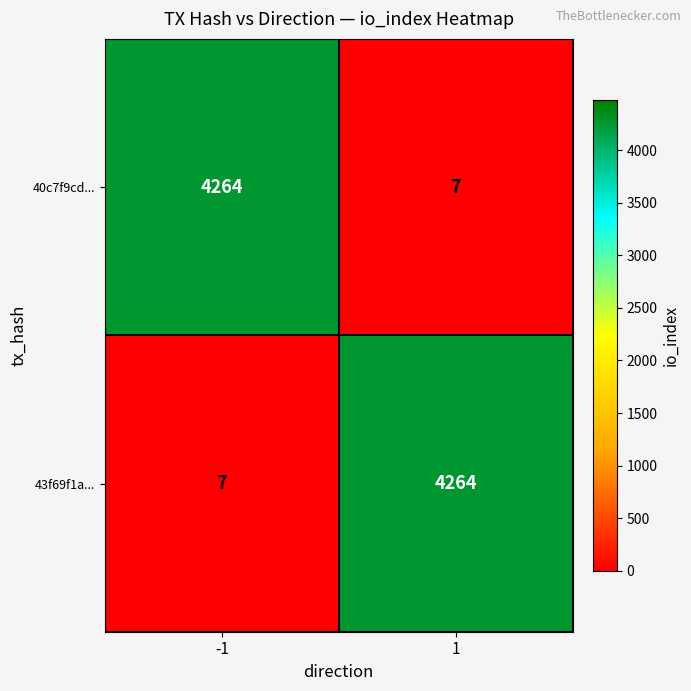

What is the difference between the highest and lowest values at 1?

4257